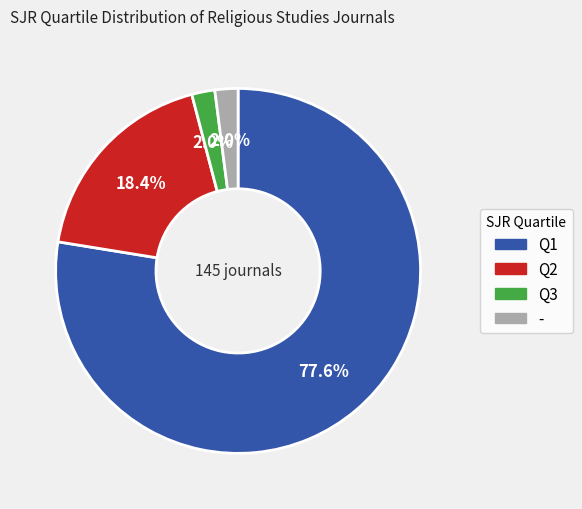

How many segments does this pie chart have?

4